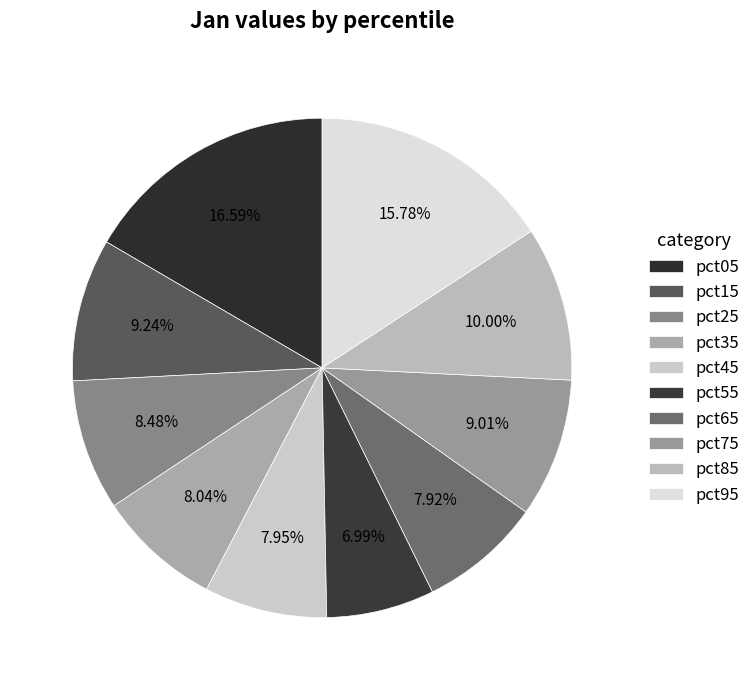

How many segments does this pie chart have?

10